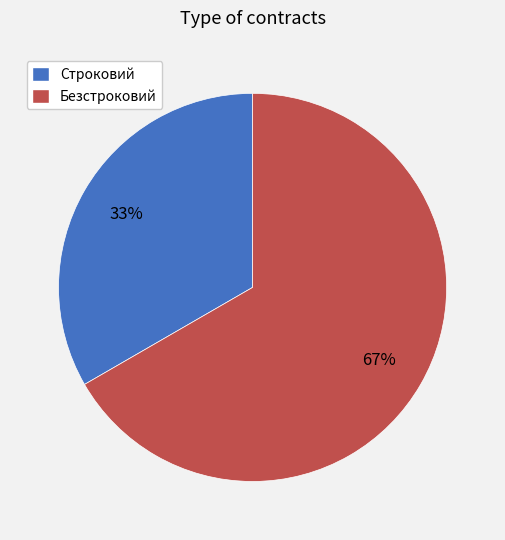

How many segments does this pie chart have?

2